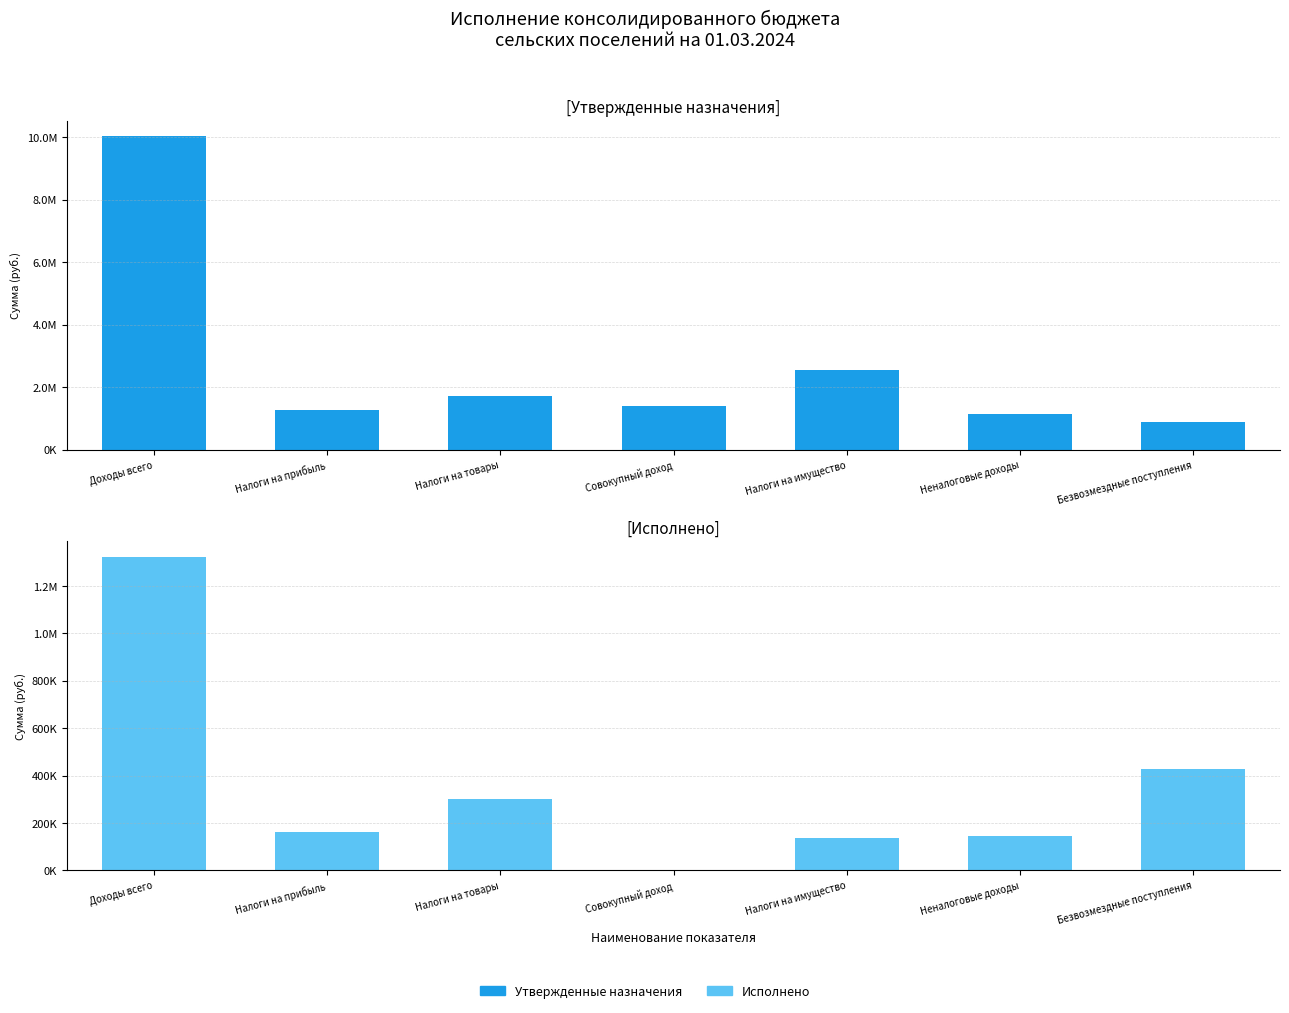

What is the value of the Исполнено bar at the 5th from the left?

137697.7